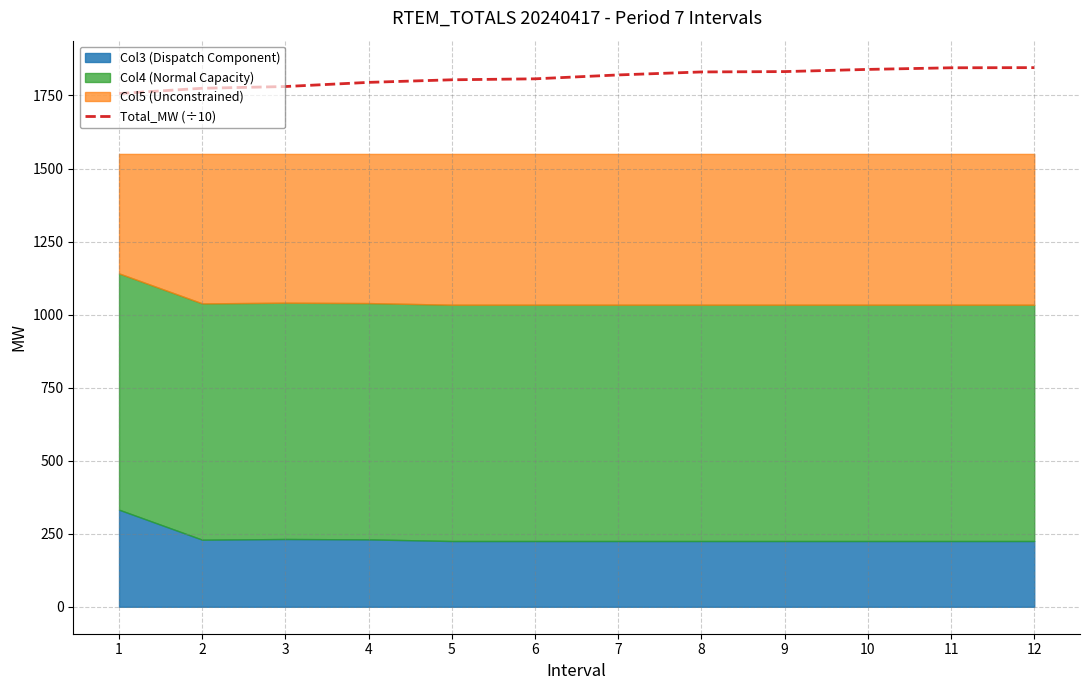

How many lines are shown in the chart?

1